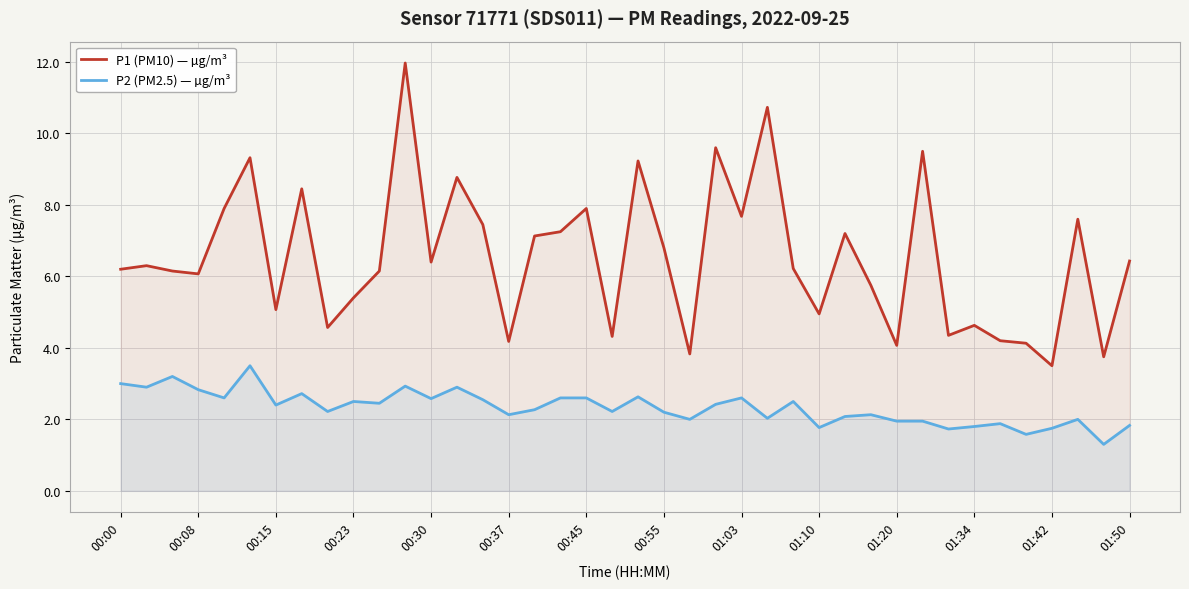

What is the label of the 30th point from the left?

29